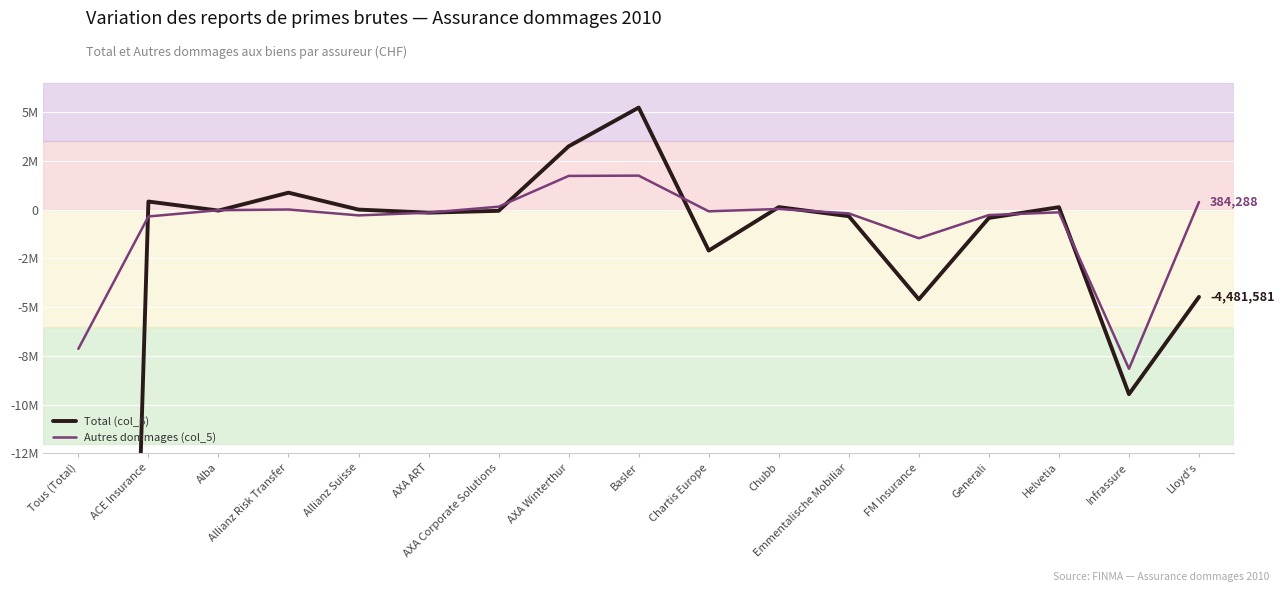

Between Allianz Suisse and Chartis Europe, which series saw the biggest shift?

Total (col_6)